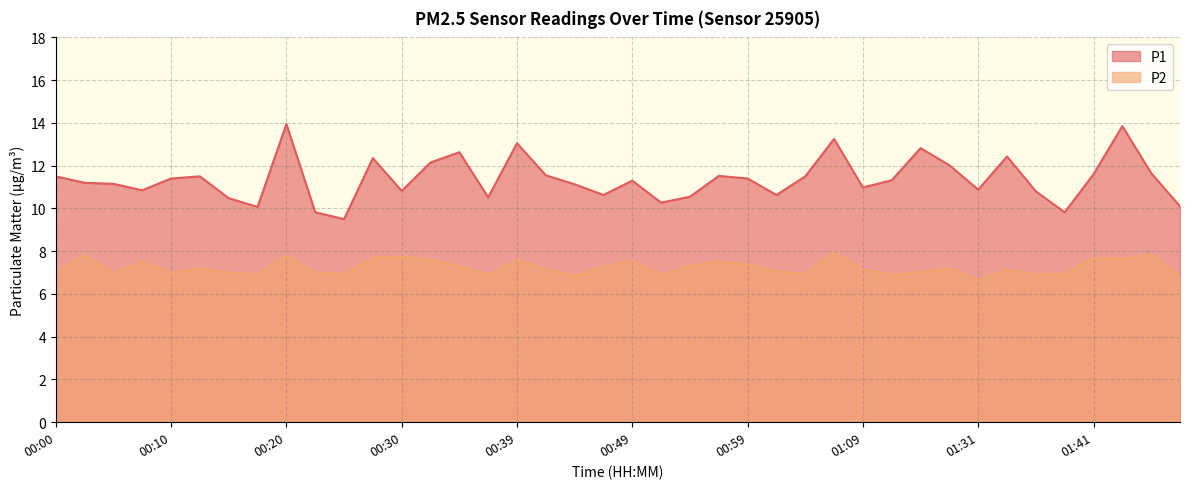

True or false: P1 has more than 0 interior local peaks.

True